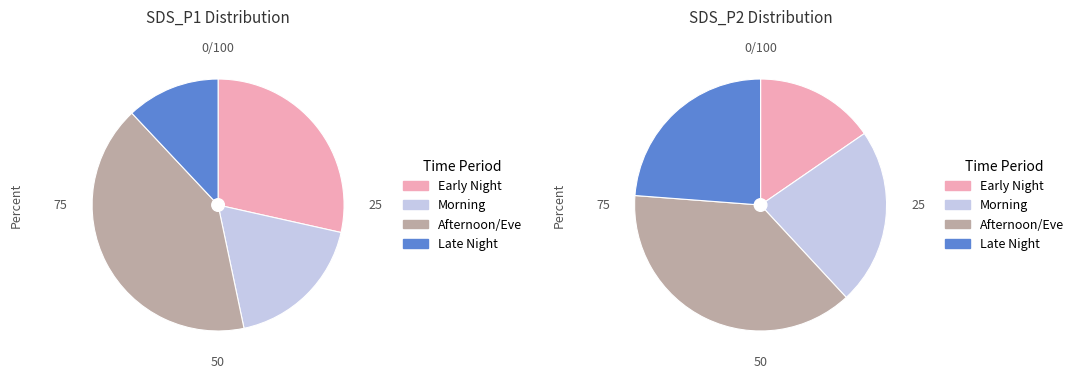

How many segments does this pie chart have?

4